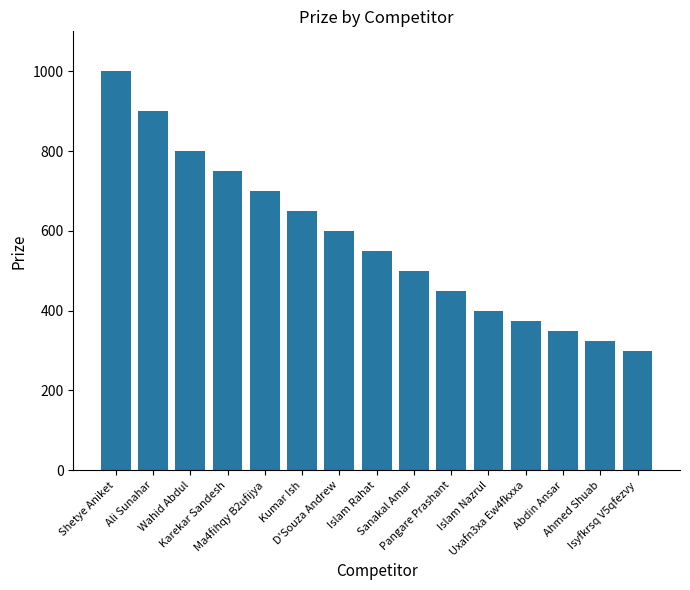

What is the value of the 7th bar from the left?

600